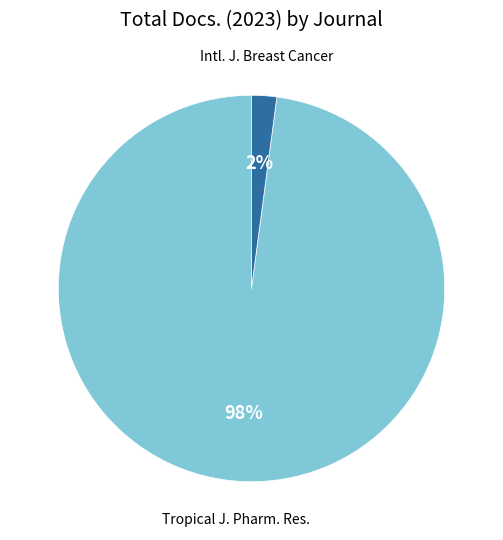

Is there a majority slice in this chart?

Yes